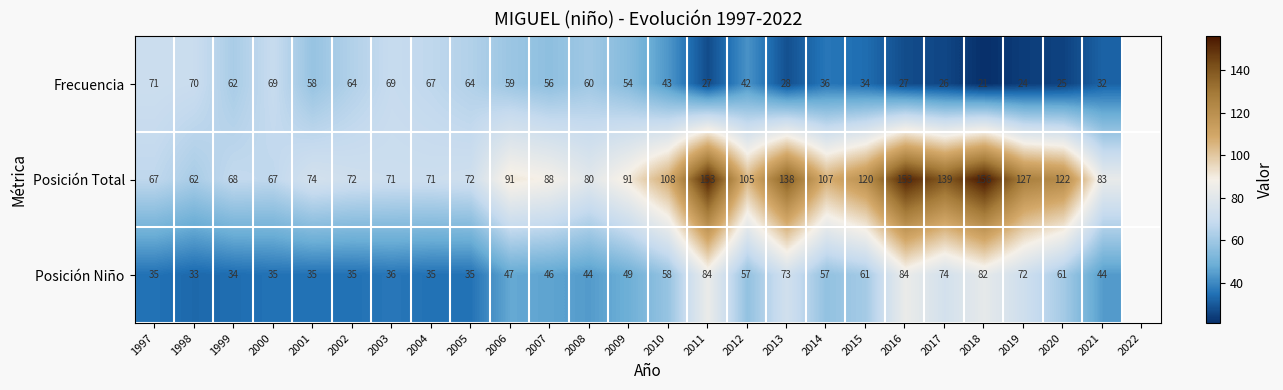

Which label corresponds to the smallest value in the chart?

2018